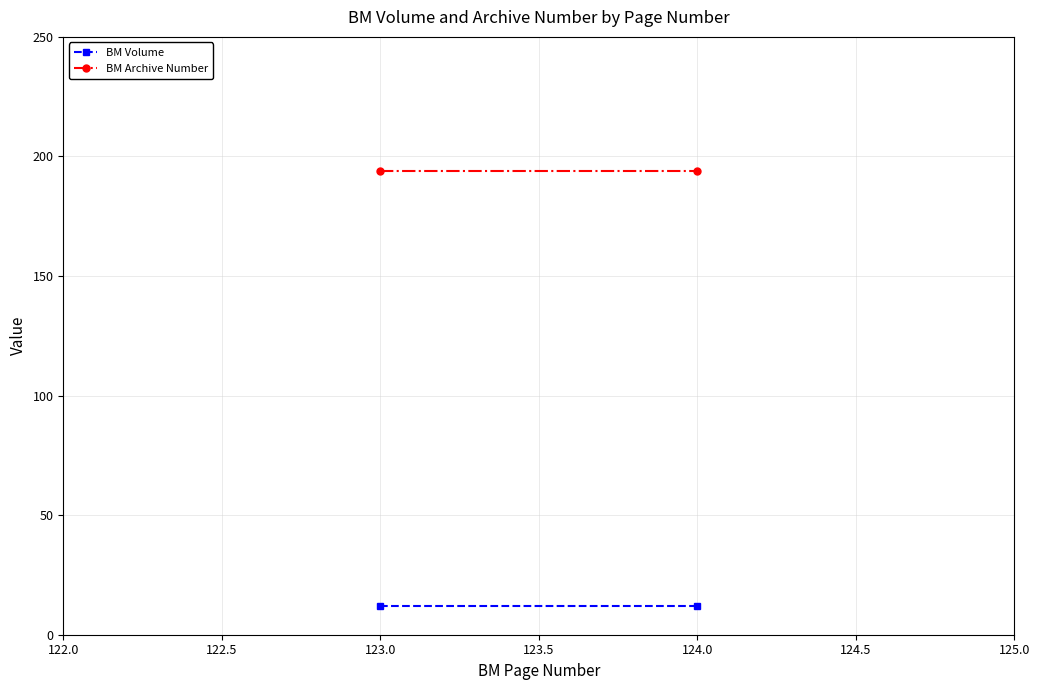

How many lines are shown in the chart?

2